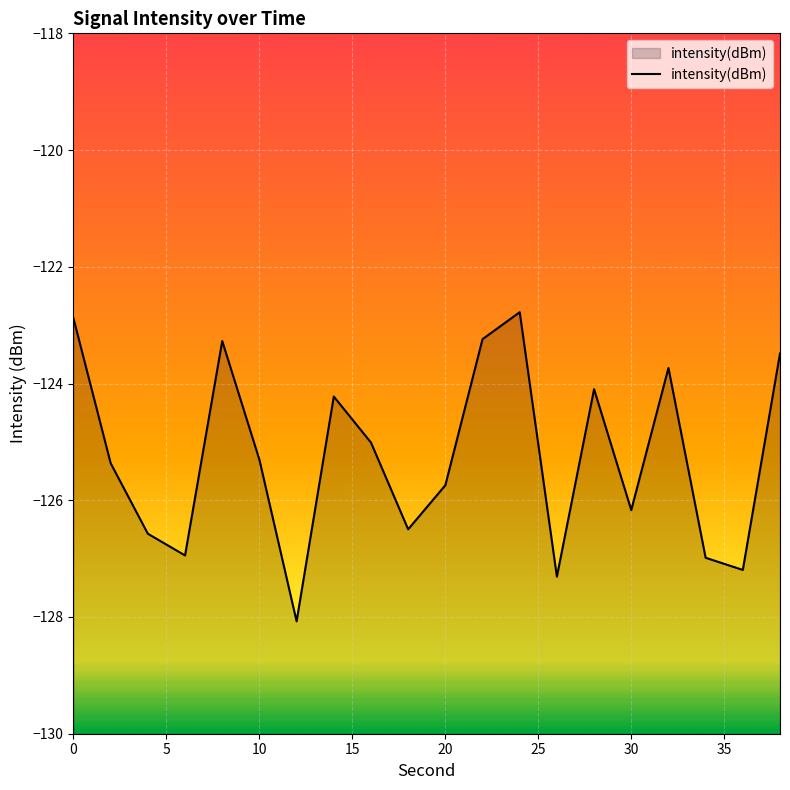

Reading left to right, transcribe all the data shown in this chart.

-122.9	-125.4	-126.6	-126.9	-123.3	-125.3	-128.1	-124.2	-125.0	-126.5	-125.7	-123.2	-122.8	-127.3	-124.1	-126.2	-123.7	-127.0	-127.2	-123.5